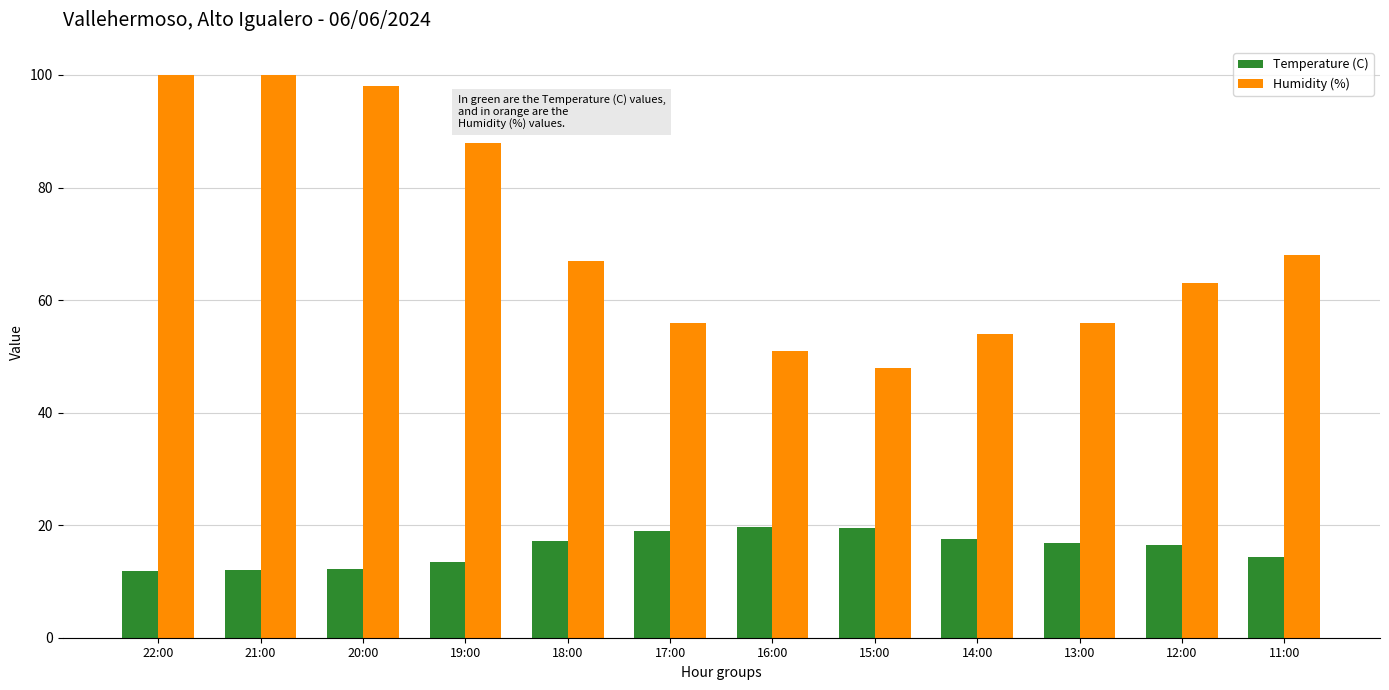

Which series has the widest spread of values?

Humidity (%)